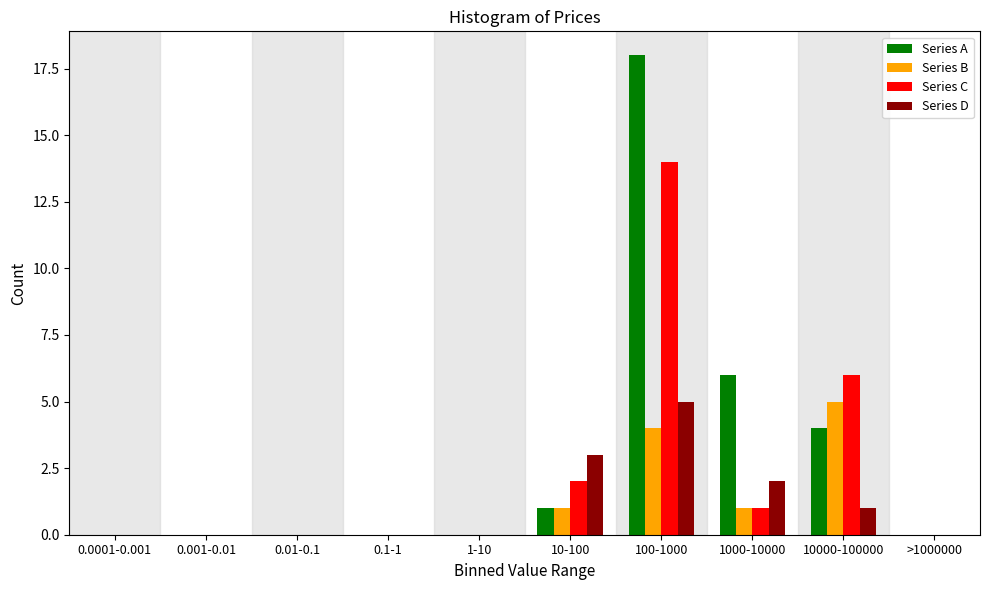

True or false: Series C has a value of 8 at >1000000.

False